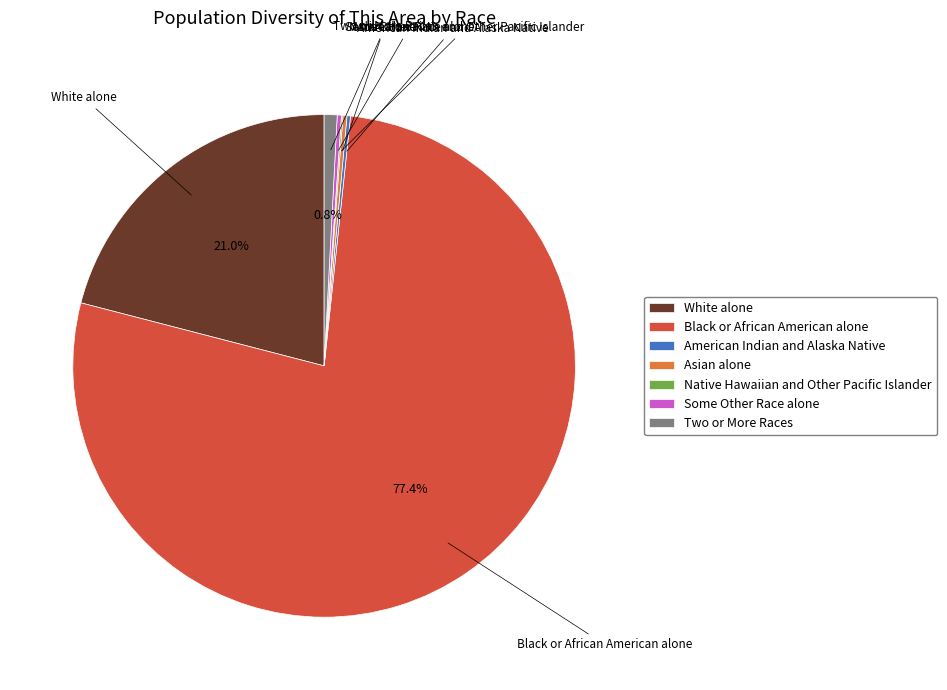

Which slice is the largest?

Black or African American alone